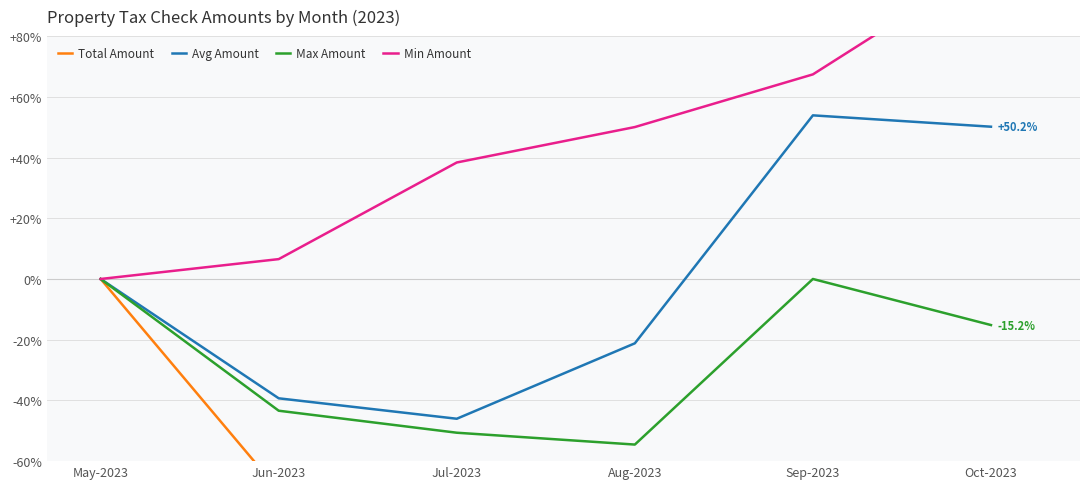

Does the chart have visible grid lines?

Yes